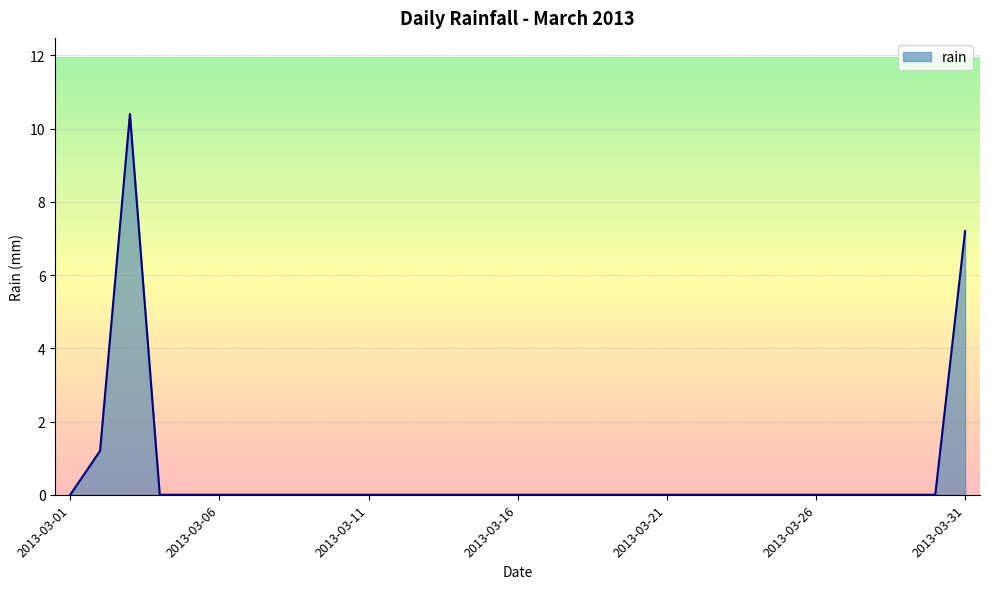

Does the chart display data point markers on the line(s)?

No